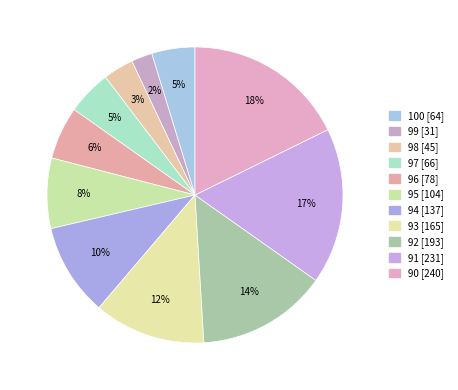

Count the number of slices in the pie.

11